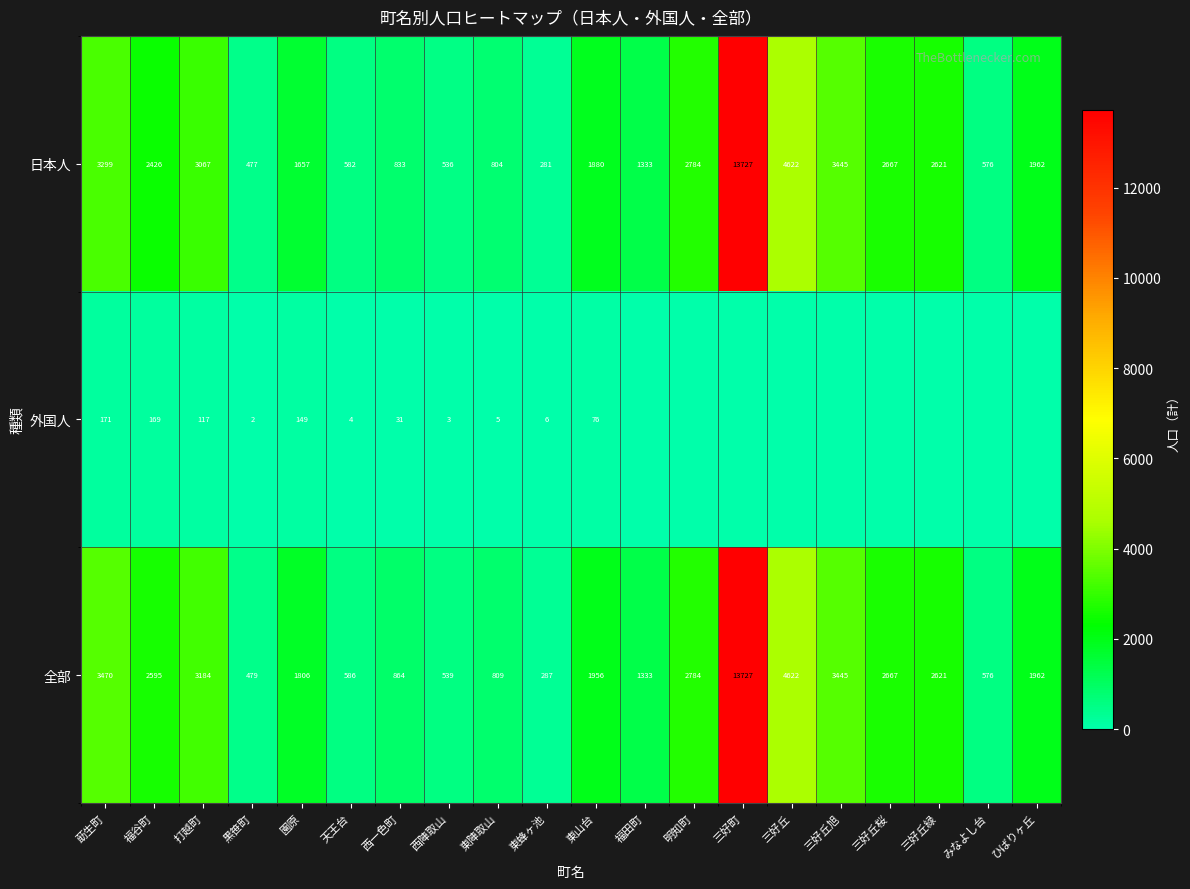

What is the total value across all series at 天王台?

1172